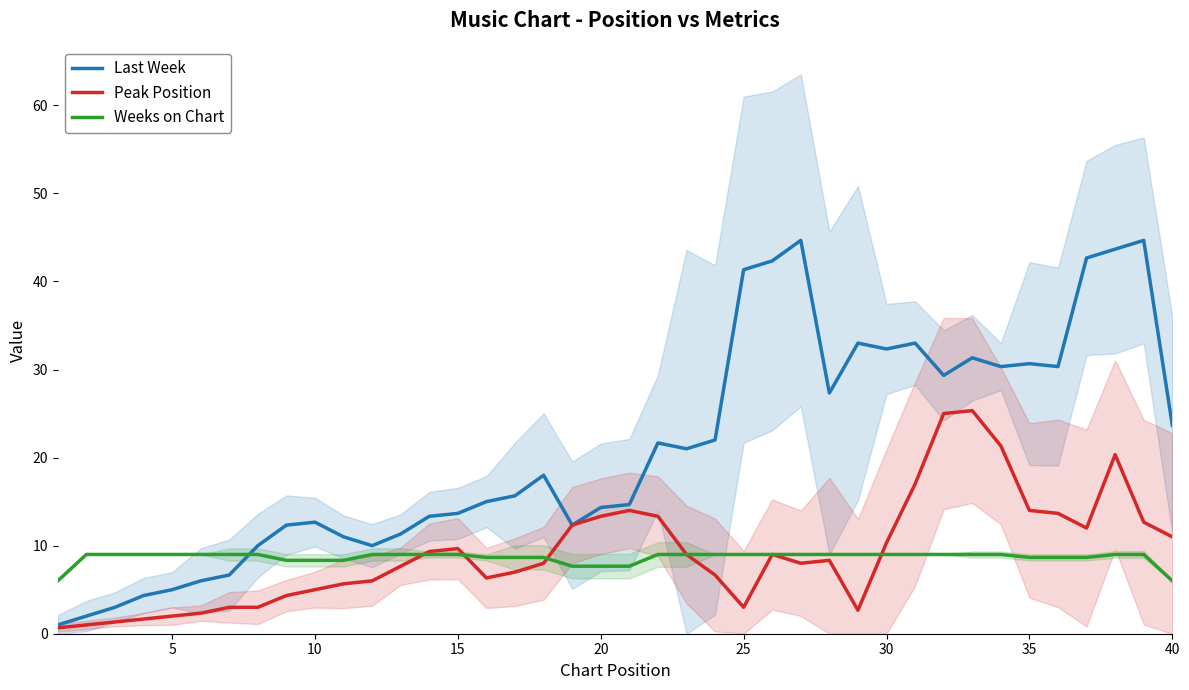

True or false: Weeks on Chart has a value of 14.2 at 20.

False